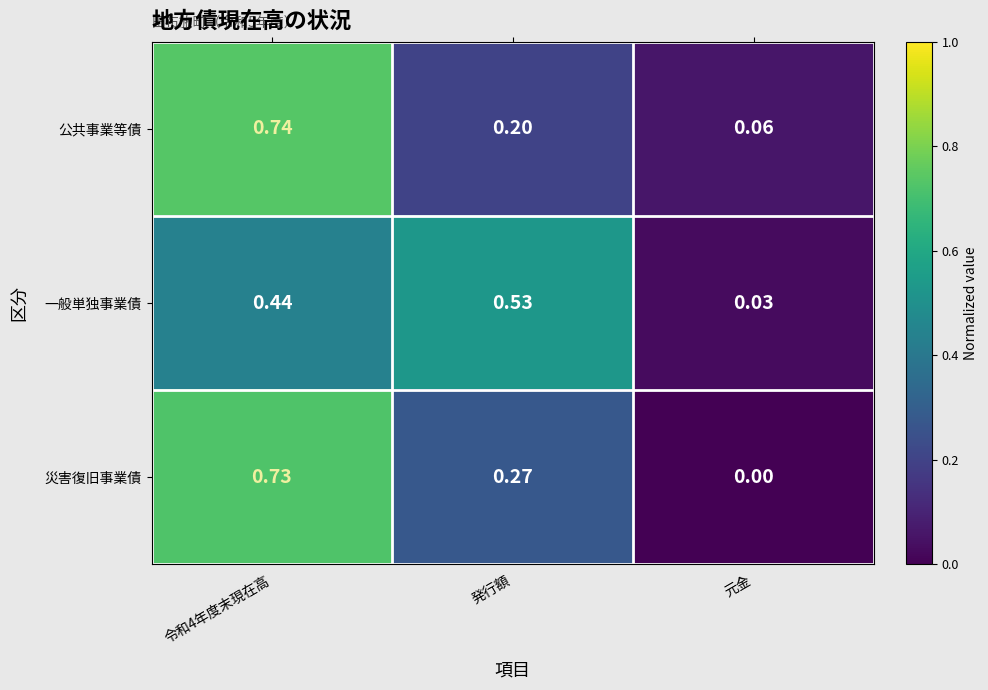

Rank the series at 発行額 from lowest to highest value.

公共事業等債, 災害復旧事業債, 一般単独事業債